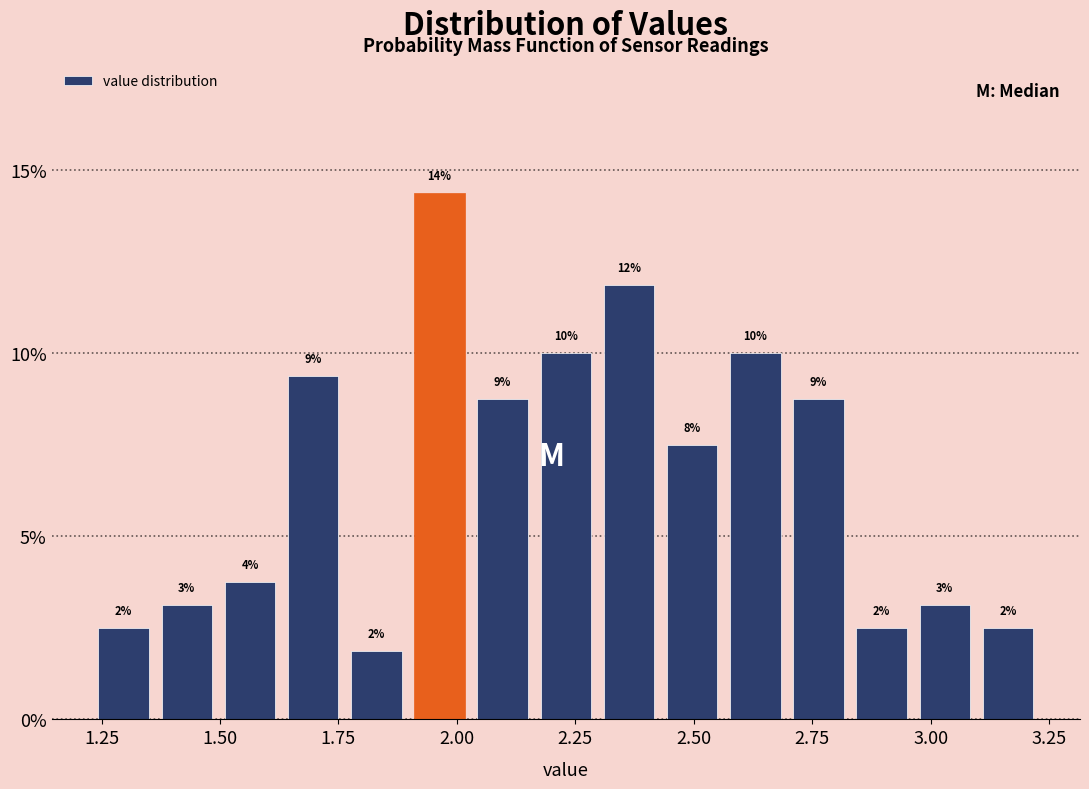

Around what value on the x-axis is the tallest bar? Give the approximate position of its centre, as read against the axis.

1.95